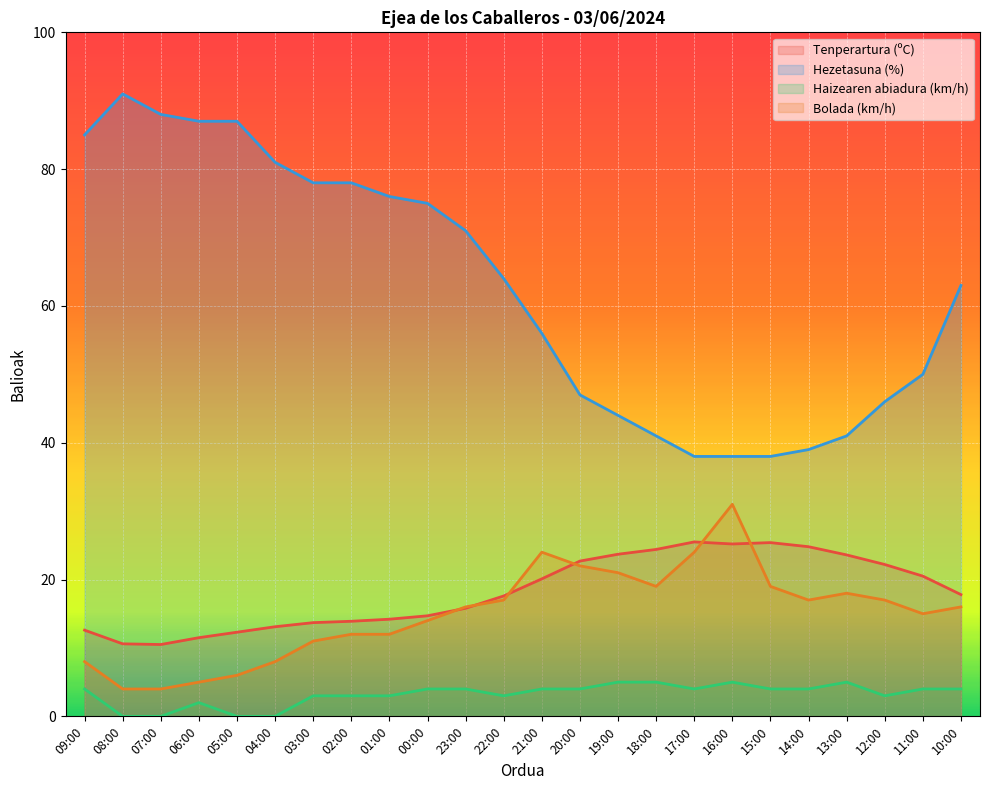

What is the sum of all Haizearen abiadura (km/h) values?

77.0